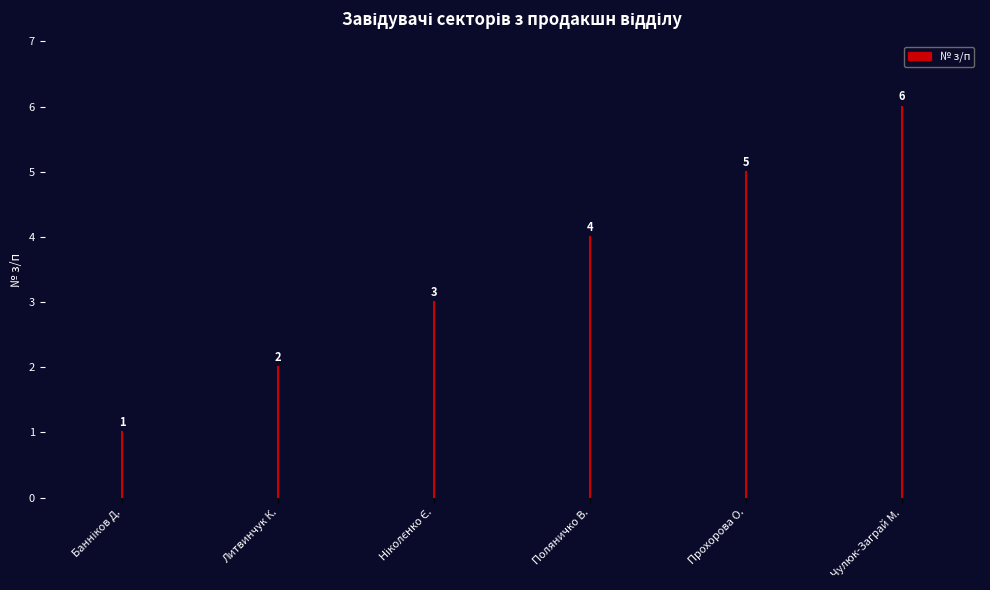

How many distinct data groups are displayed?

1